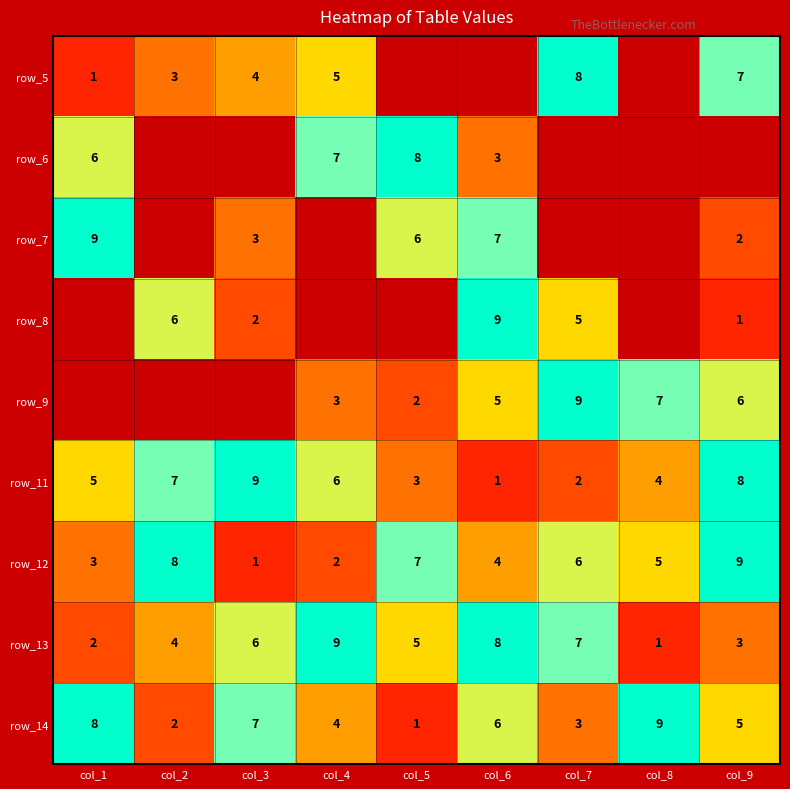

What is the maximum value for row_13?

9